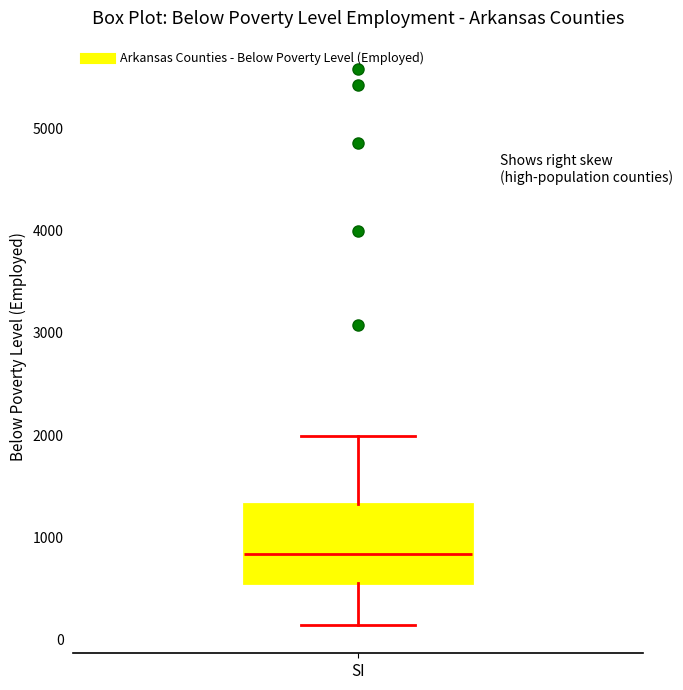

Where is the upper edge of the box for SI on the y-axis? The values are not printed on the chart, so give them approximately, as read against the axis.

1300